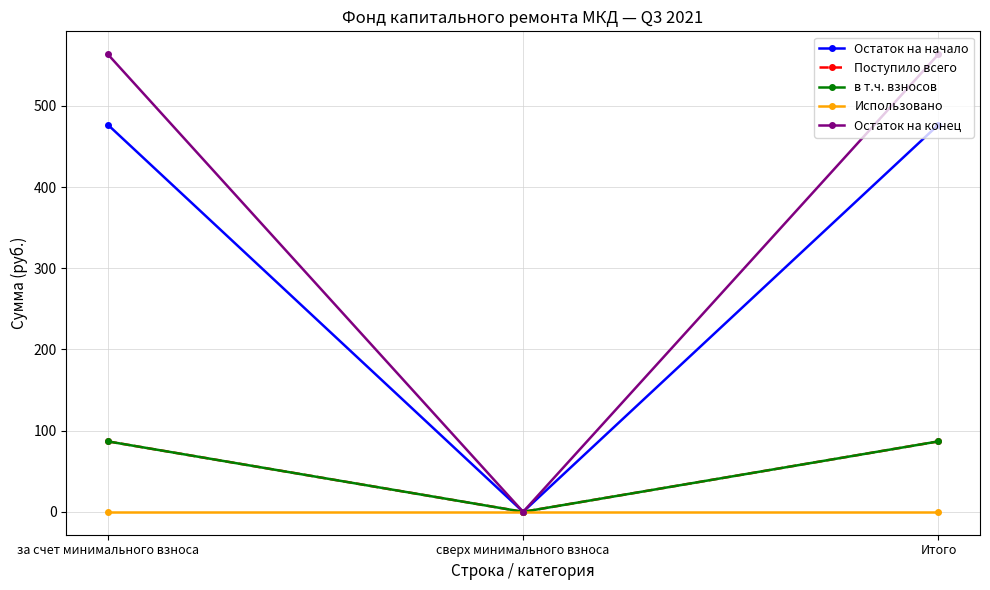

Does the chart have visible grid lines?

Yes